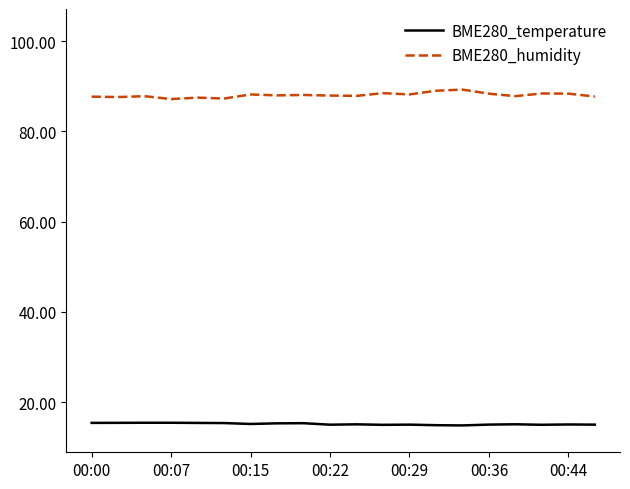

At how many categories does at least one series exceed 85?

20